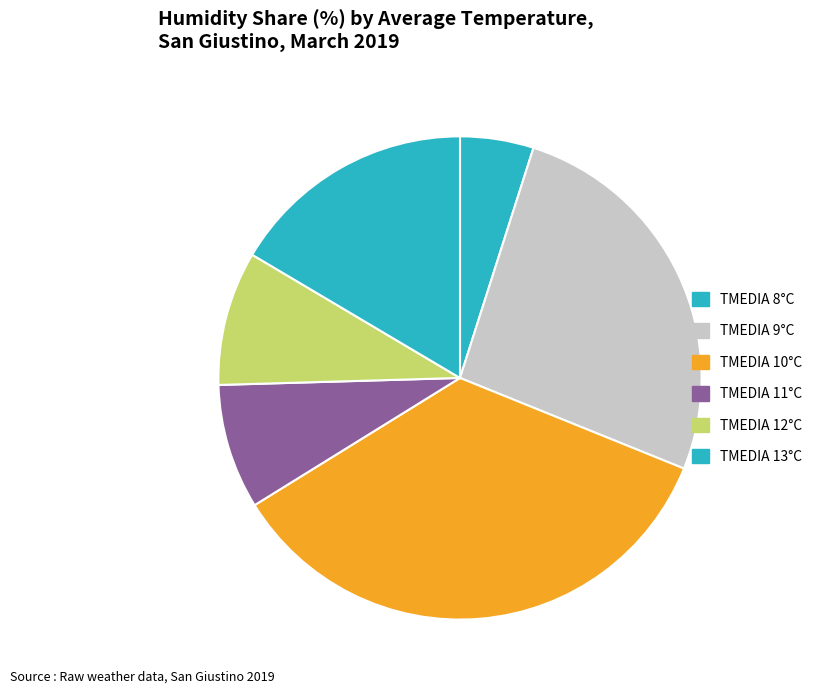

How many segments does this pie chart have?

6